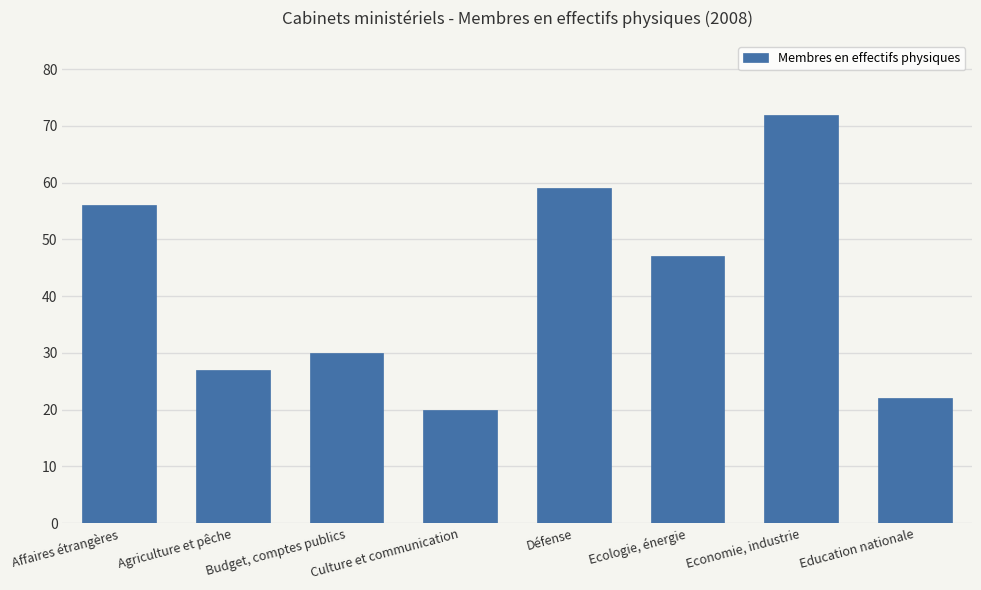

Does the chart contain any negative values?

No